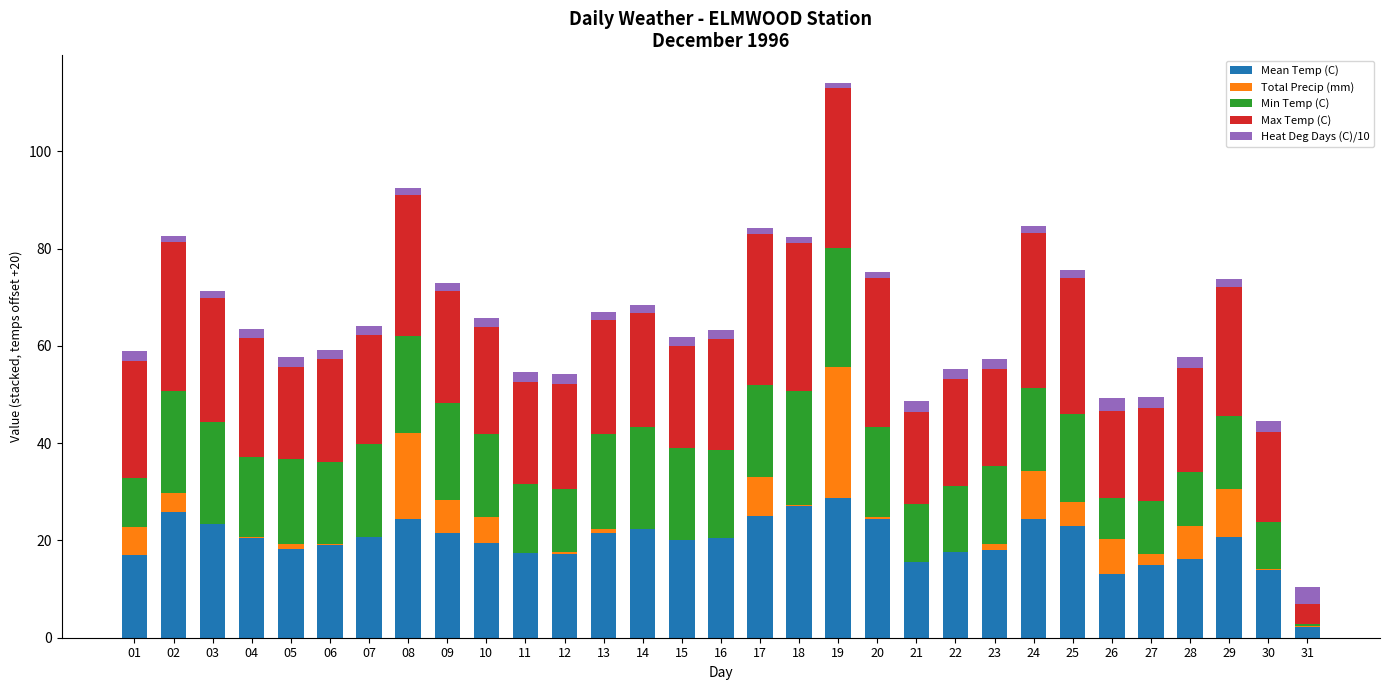

At which category is the sum across all series the highest?

19